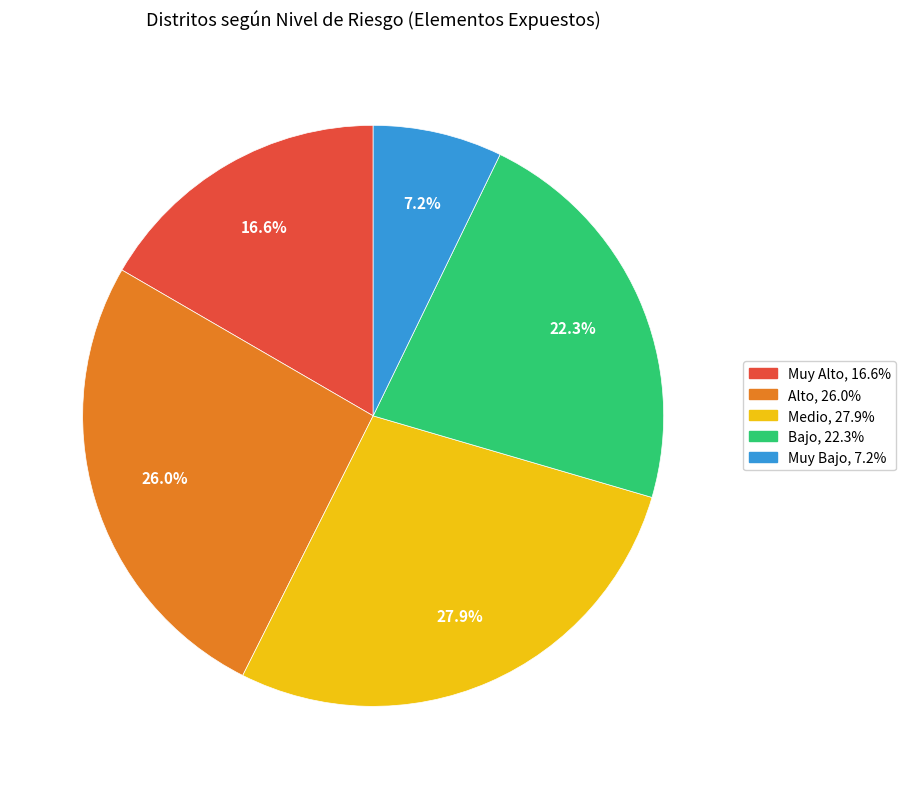

The Alto slice represents 26% of the pie. True or false?

True